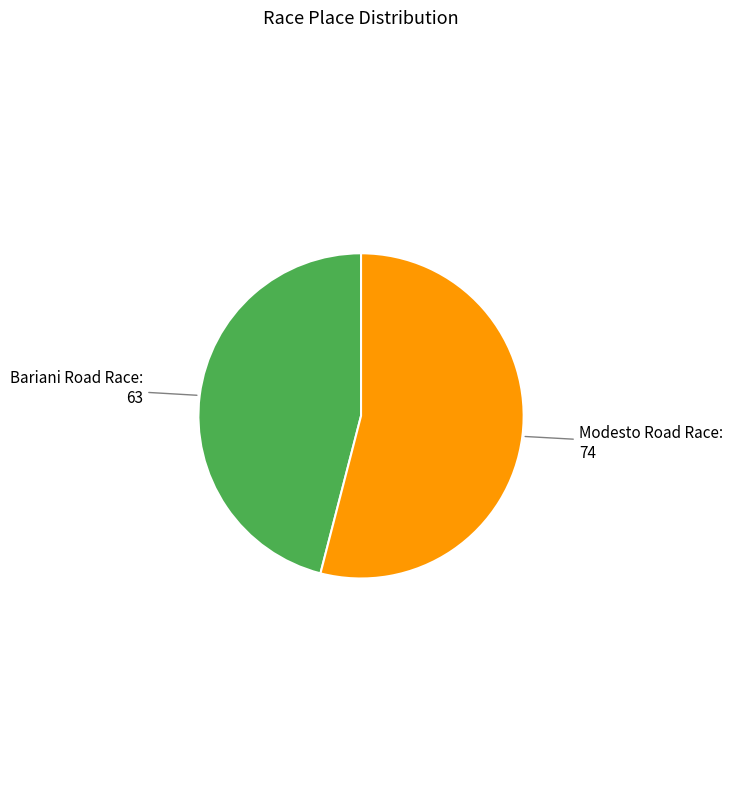

Is there any slice that represents more than half of the pie?

Yes